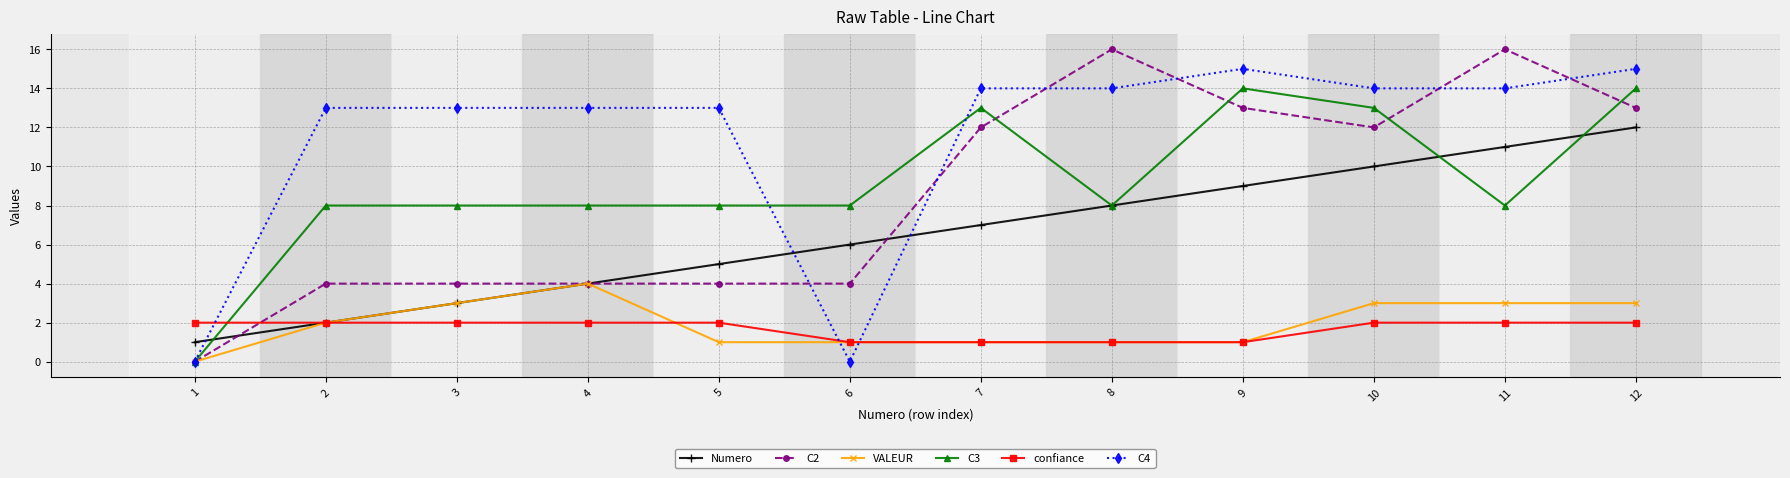

At which category does VALEUR reach its first local peak?

4